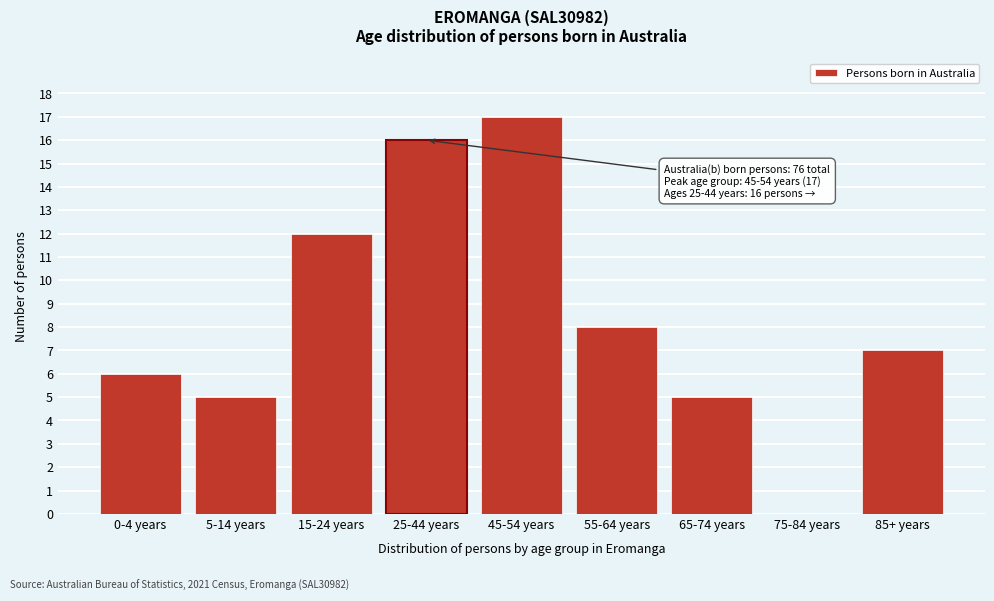

Reading right to left, transcribe all the data shown in this chart.

85+ years=7	75-84 years=0	65-74 years=5	55-64 years=8	45-54 years=17	25-44 years=16	15-24 years=12	5-14 years=5	0-4 years=6